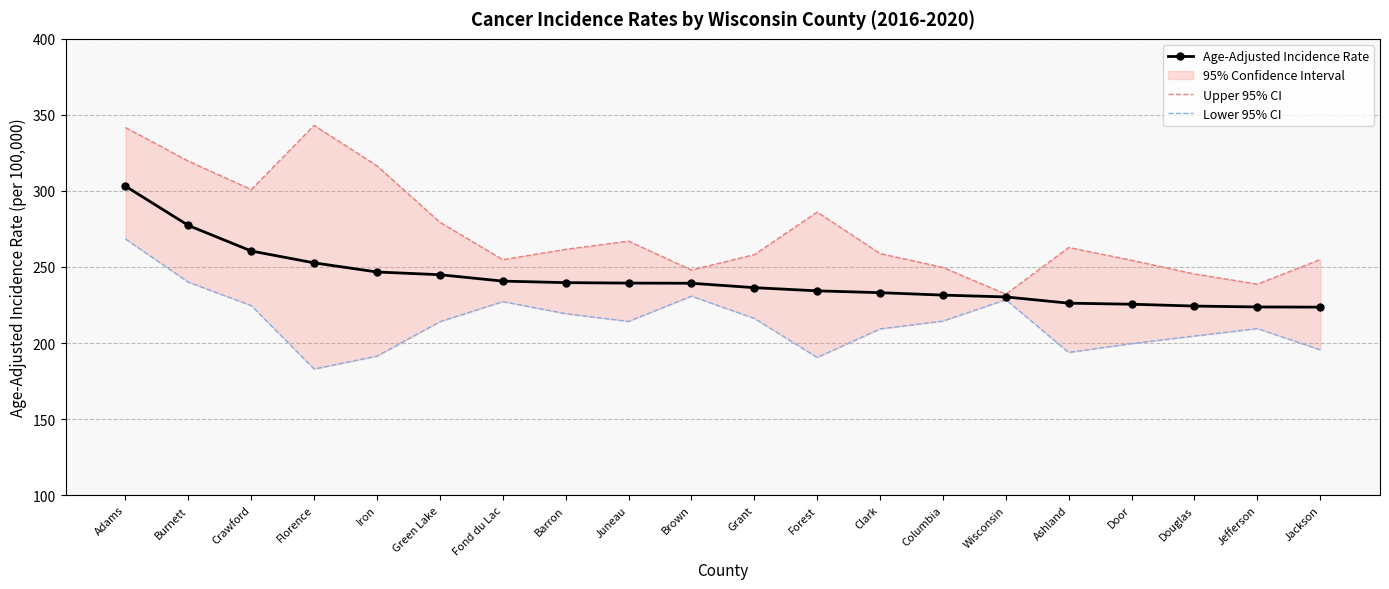

What is the greatest value displayed?

343.1